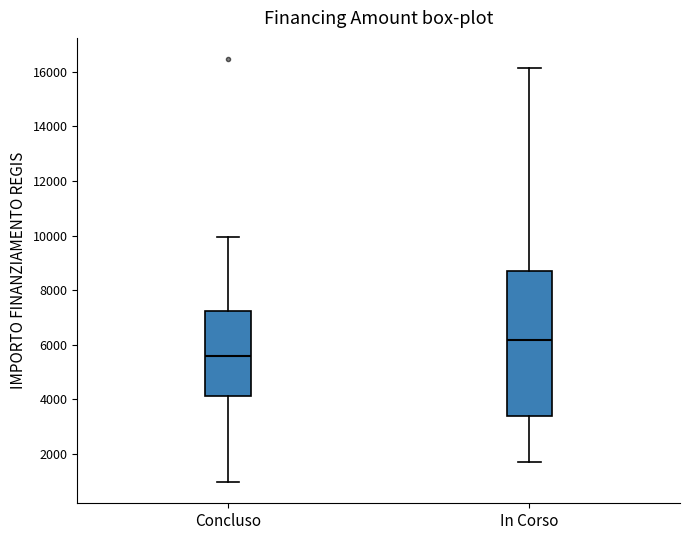

Reading left to right, read every box against the y-axis: the position of its median line, the range the box covers, and the ends of its whiskers. The values are not printed on the chart, so give them approximately, as read against the axis.

Concluso: median 5600, box 4200 to 7200, whiskers 1000 to 10000
In Corso: median 6200, box 3400 to 8800, whiskers 1800 to 16200